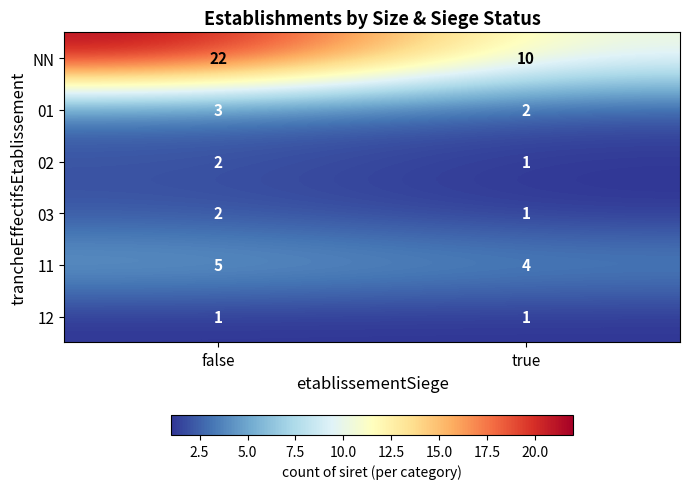

What is the sum of all NN values?

32